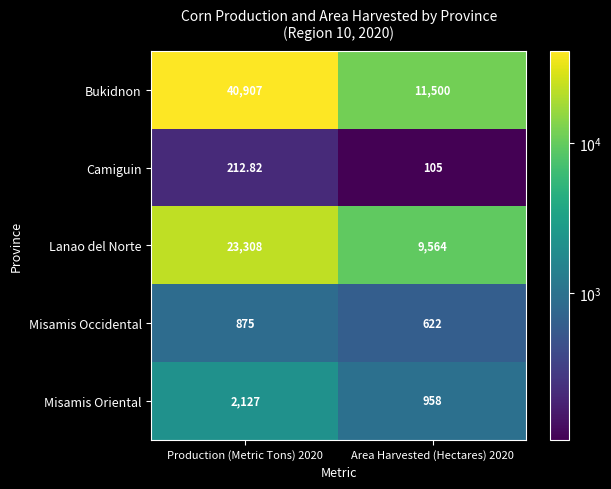

What is the spread (max minus min) of values at Production (Metric Tons) 2020?

40694.2